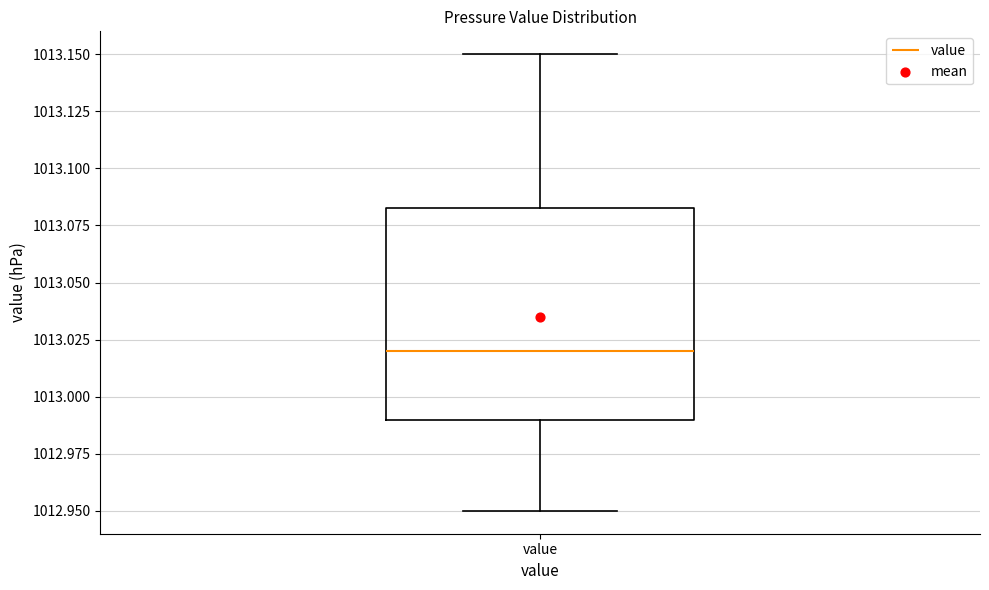

Transcribe this box plot: give where the median line is, the range the box spans, and where the two whiskers end, as read against the y-axis. The values are not printed on the chart, so give them approximately, as read against the axis.

median 1013.020, box 1012.990 to 1013.085, whiskers 1012.950 to 1013.150